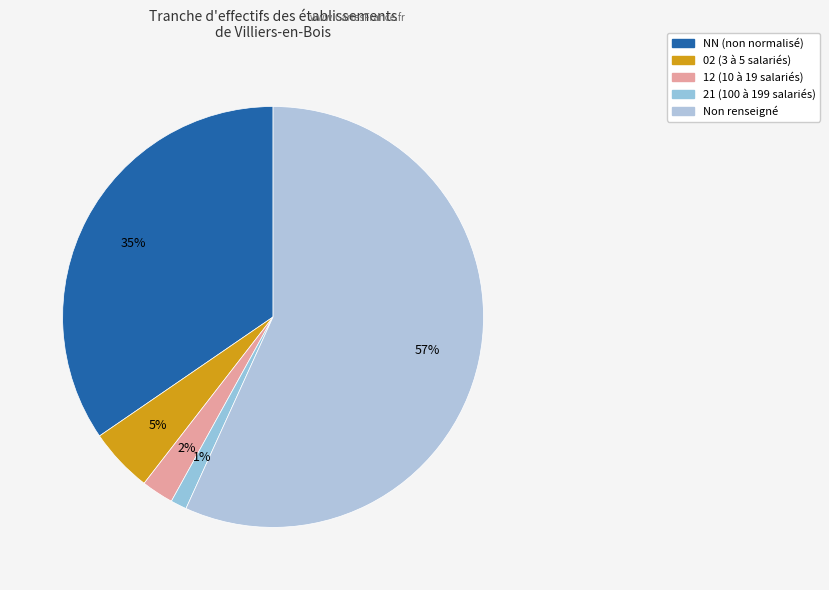

To the nearest percent, what is the average slice percentage?

20%